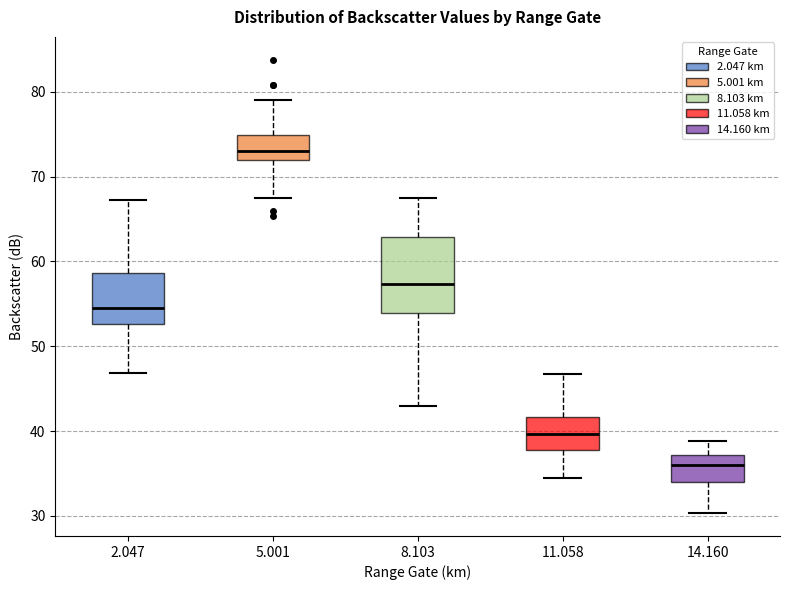

Where is the lower edge of the box at x = 14.160 on the y-axis? The values are not printed on the chart, so give them approximately, as read against the axis.

34